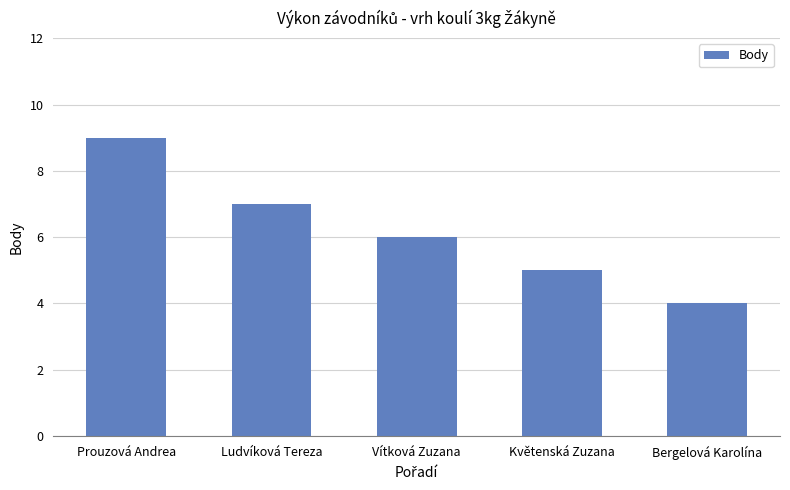

What is the ratio of the value at Bergelová Karolína to the value at Prouzová Andrea?

0.4